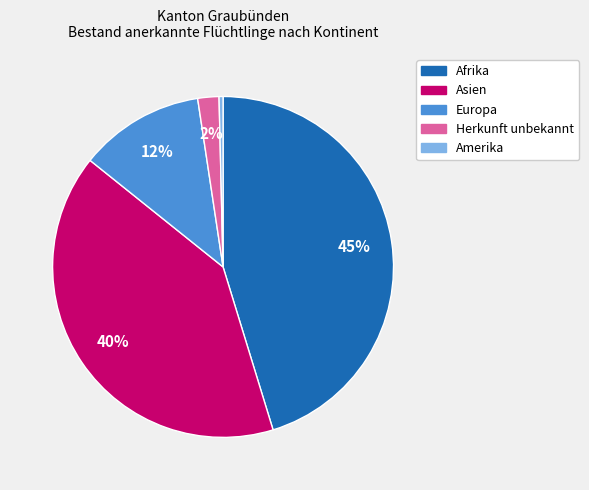

What is the ratio of the value at Asien to the value at Afrika?

0.9